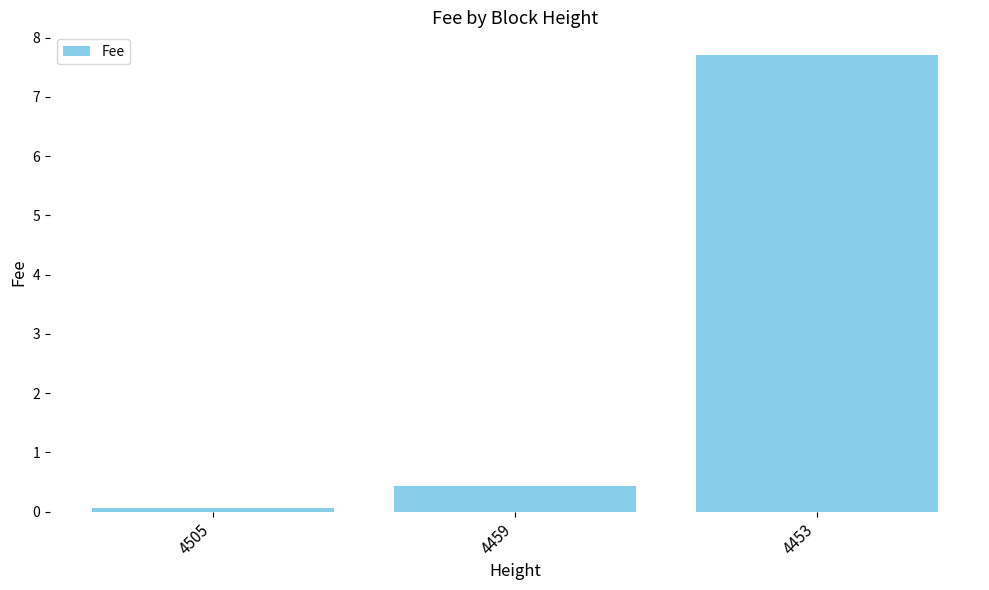

What is the change in value from 4505 to 4459?

+0.4